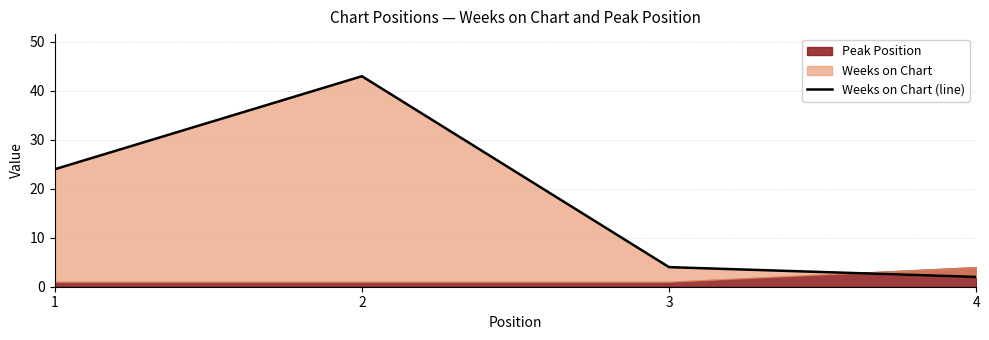

List the labels in order of value, smallest first.

4, 3, 1, 2